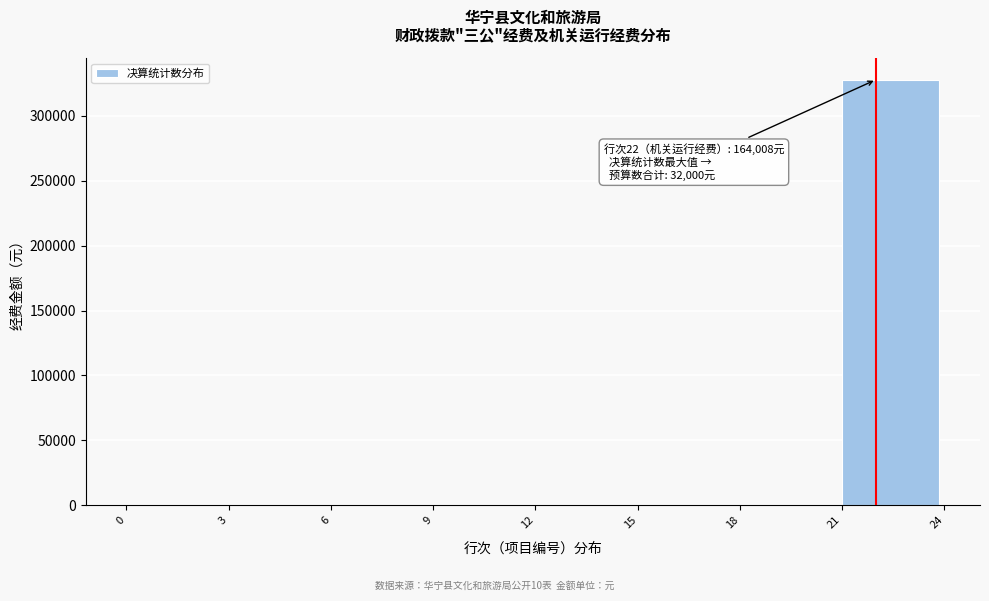

Which range on the x-axis has the tallest bar?

21 to 24